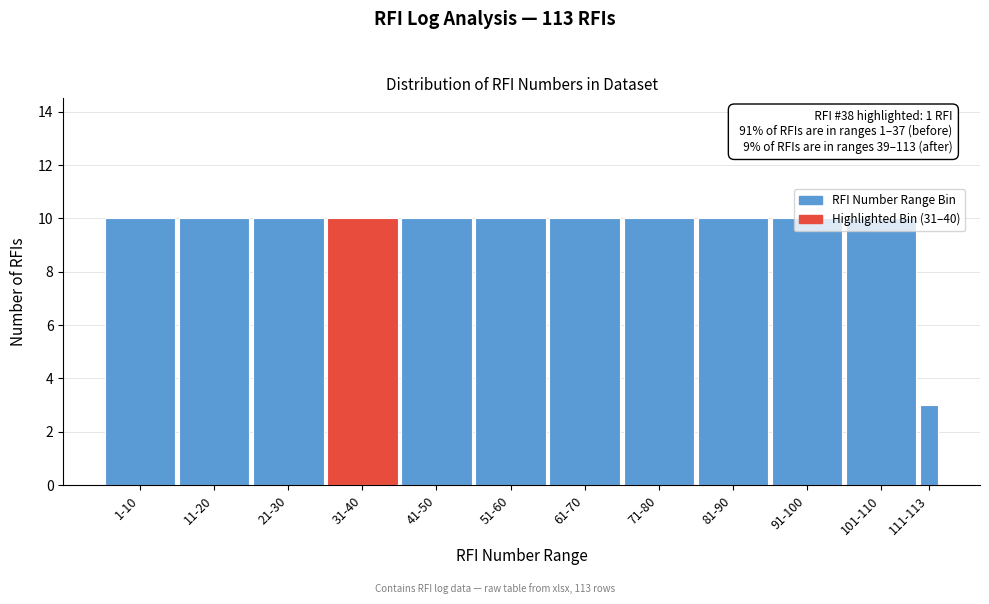

The chart shows a value of 14 at 41-50. True or false?

False